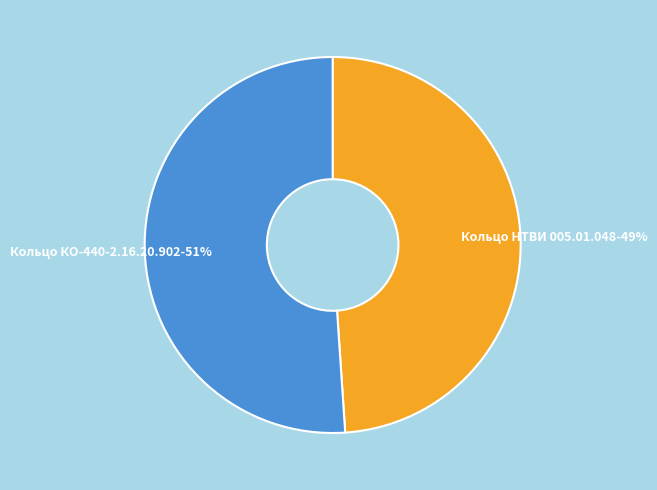

Between Кольцо НТВИ 005.01.048-49% and Кольцо КО-440-2.16.20.902-51%, which is larger?

Кольцо КО-440-2.16.20.902-51%